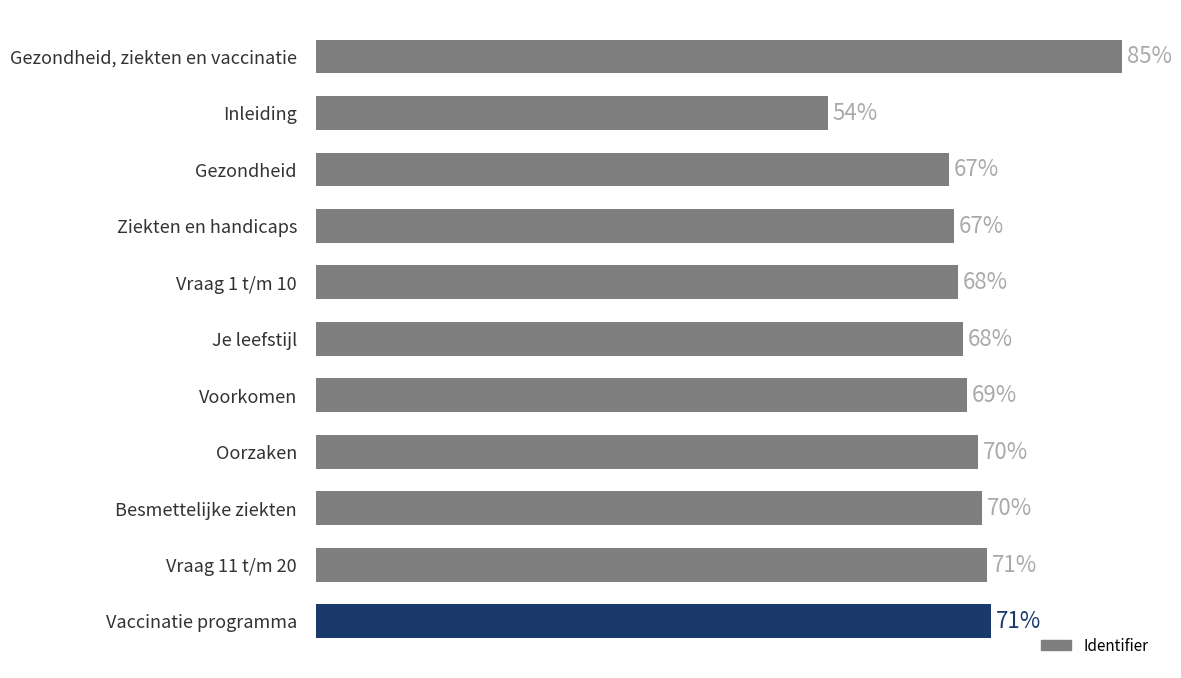

Which has a higher value, Gezondheid or Vraag 11 t/m 20?

Vraag 11 t/m 20